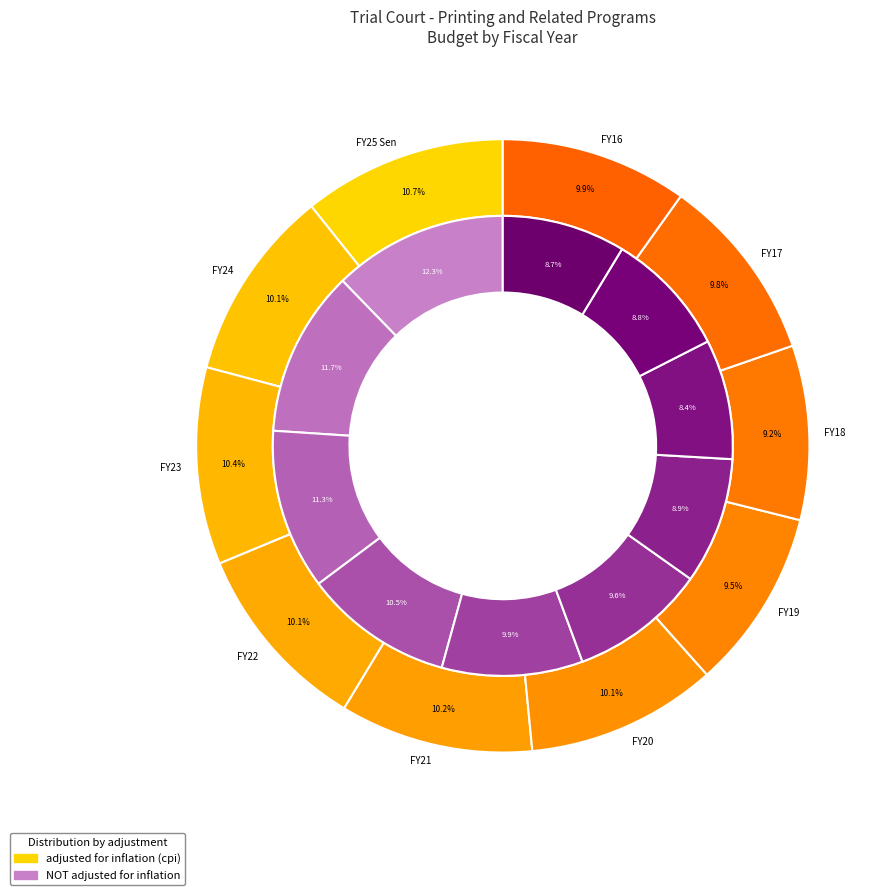

Count the number of slices in the pie.

10